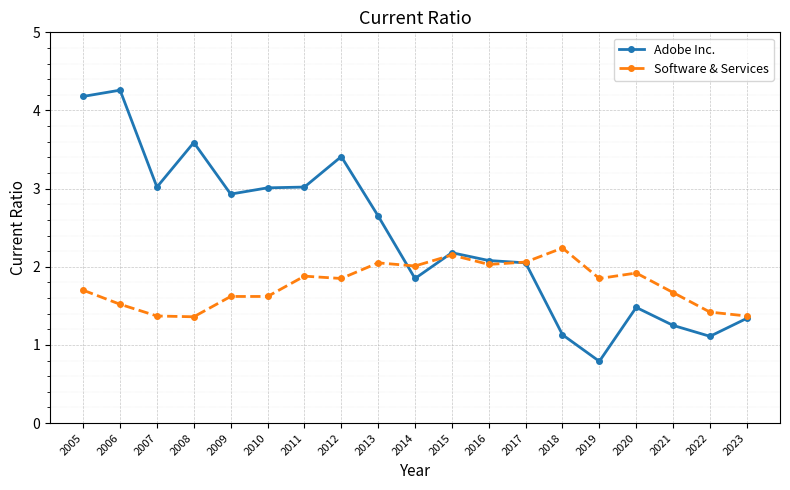

What is the total value across all series at 2015?

4.3